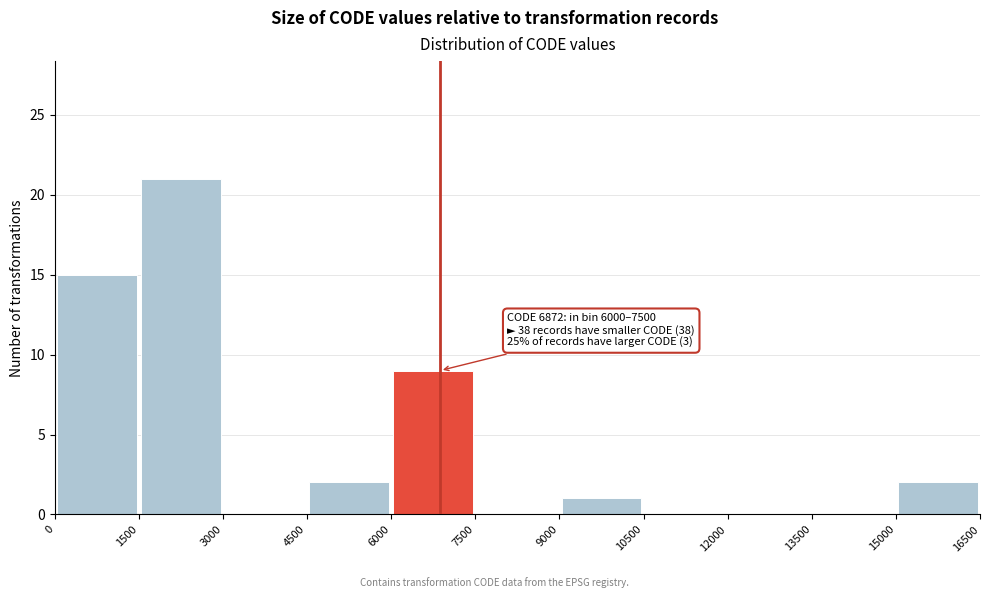

Over which range of the x-axis is the bar tallest?

1500 to 3000